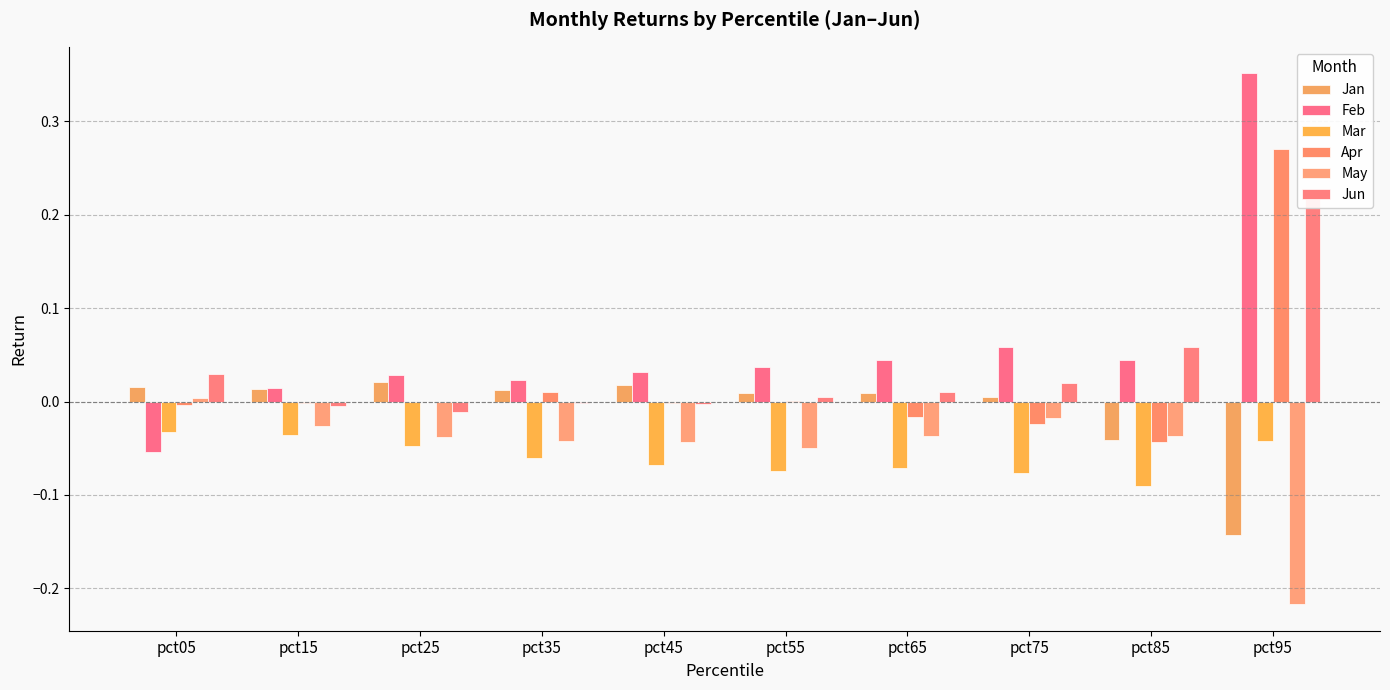

List the series in order of their peak value, highest first.

Feb, Apr, Jun, Jan, May, Mar